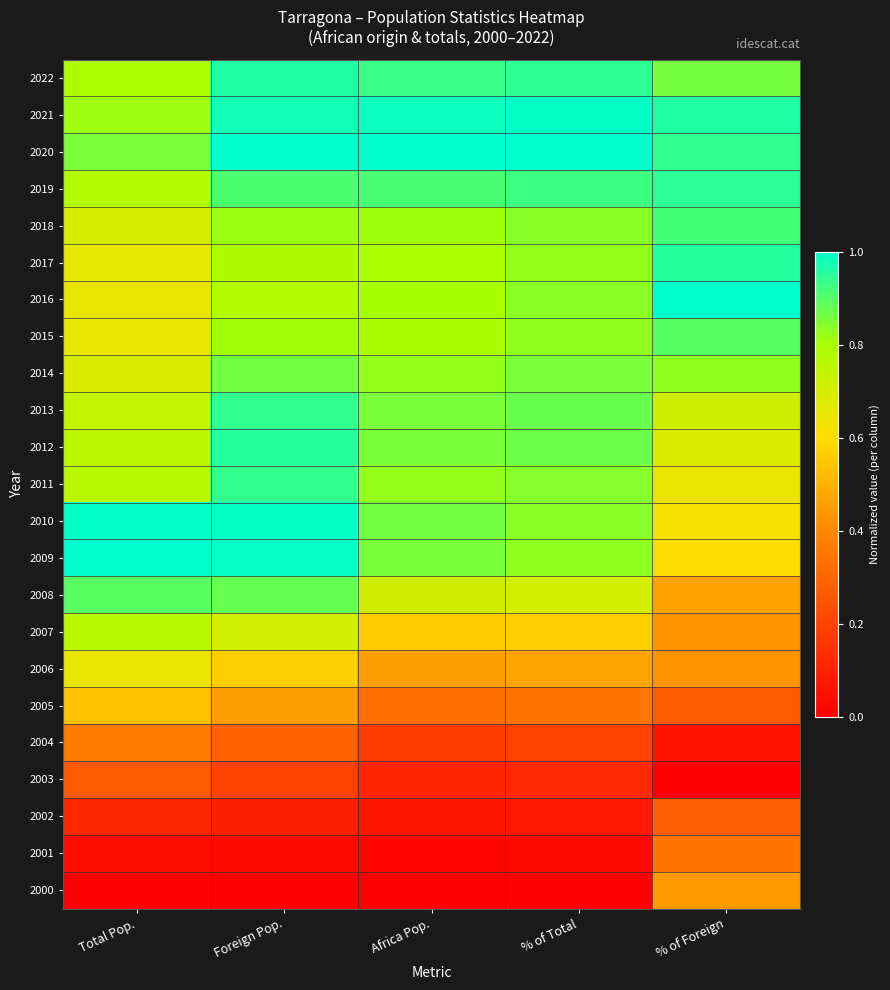

Reading left to right, list all the values displayed in this chart.

2022: Total Pop.=0.8	Foreign Pop.=1.0	Africa Pop.=0.9	% of Total=0.9	% of Foreign=0.9
2021: Total Pop.=0.8	Foreign Pop.=1.0	Africa Pop.=1.0	% of Total=1.0	% of Foreign=1.0
2020: Total Pop.=0.9	Foreign Pop.=1.0	Africa Pop.=1.0	% of Total=1.0	% of Foreign=0.9
2019: Total Pop.=0.8	Foreign Pop.=0.9	Africa Pop.=0.9	% of Total=0.9	% of Foreign=0.9
2018: Total Pop.=0.7	Foreign Pop.=0.8	Africa Pop.=0.8	% of Total=0.8	% of Foreign=0.9
2017: Total Pop.=0.7	Foreign Pop.=0.8	Africa Pop.=0.8	% of Total=0.8	% of Foreign=1.0
2016: Total Pop.=0.6	Foreign Pop.=0.8	Africa Pop.=0.8	% of Total=0.8	% of Foreign=1.0
2015: Total Pop.=0.7	Foreign Pop.=0.8	Africa Pop.=0.8	% of Total=0.8	% of Foreign=0.9
2014: Total Pop.=0.7	Foreign Pop.=0.9	Africa Pop.=0.8	% of Total=0.9	% of Foreign=0.8
2013: Total Pop.=0.7	Foreign Pop.=0.9	Africa Pop.=0.9	% of Total=0.9	% of Foreign=0.7
2012: Total Pop.=0.8	Foreign Pop.=1.0	Africa Pop.=0.9	% of Total=0.9	% of Foreign=0.7
2011: Total Pop.=0.8	Foreign Pop.=0.9	Africa Pop.=0.8	% of Total=0.8	% of Foreign=0.6
2010: Total Pop.=1.0	Foreign Pop.=1.0	Africa Pop.=0.9	% of Total=0.8	% of Foreign=0.6
2009: Total Pop.=1.0	Foreign Pop.=1.0	Africa Pop.=0.9	% of Total=0.8	% of Foreign=0.6
2008: Total Pop.=0.9	Foreign Pop.=0.9	Africa Pop.=0.7	% of Total=0.7	% of Foreign=0.5
2007: Total Pop.=0.8	Foreign Pop.=0.7	Africa Pop.=0.6	% of Total=0.6	% of Foreign=0.4
2006: Total Pop.=0.7	Foreign Pop.=0.6	Africa Pop.=0.5	% of Total=0.5	% of Foreign=0.4
2005: Total Pop.=0.5	Foreign Pop.=0.5	Africa Pop.=0.3	% of Total=0.3	% of Foreign=0.3
2004: Total Pop.=0.4	Foreign Pop.=0.3	Africa Pop.=0.2	% of Total=0.2	% of Foreign=0.1
2003: Total Pop.=0.3	Foreign Pop.=0.2	Africa Pop.=0.1	% of Total=0.1	% of Foreign=0.0
2002: Total Pop.=0.1	Foreign Pop.=0.1	Africa Pop.=0.1	% of Total=0.1	% of Foreign=0.3
2001: Total Pop.=0.0	Foreign Pop.=0.0	Africa Pop.=0.0	% of Total=0.0	% of Foreign=0.3
2000: Total Pop.=0.0	Foreign Pop.=0.0	Africa Pop.=0.0	% of Total=0.0	% of Foreign=0.4